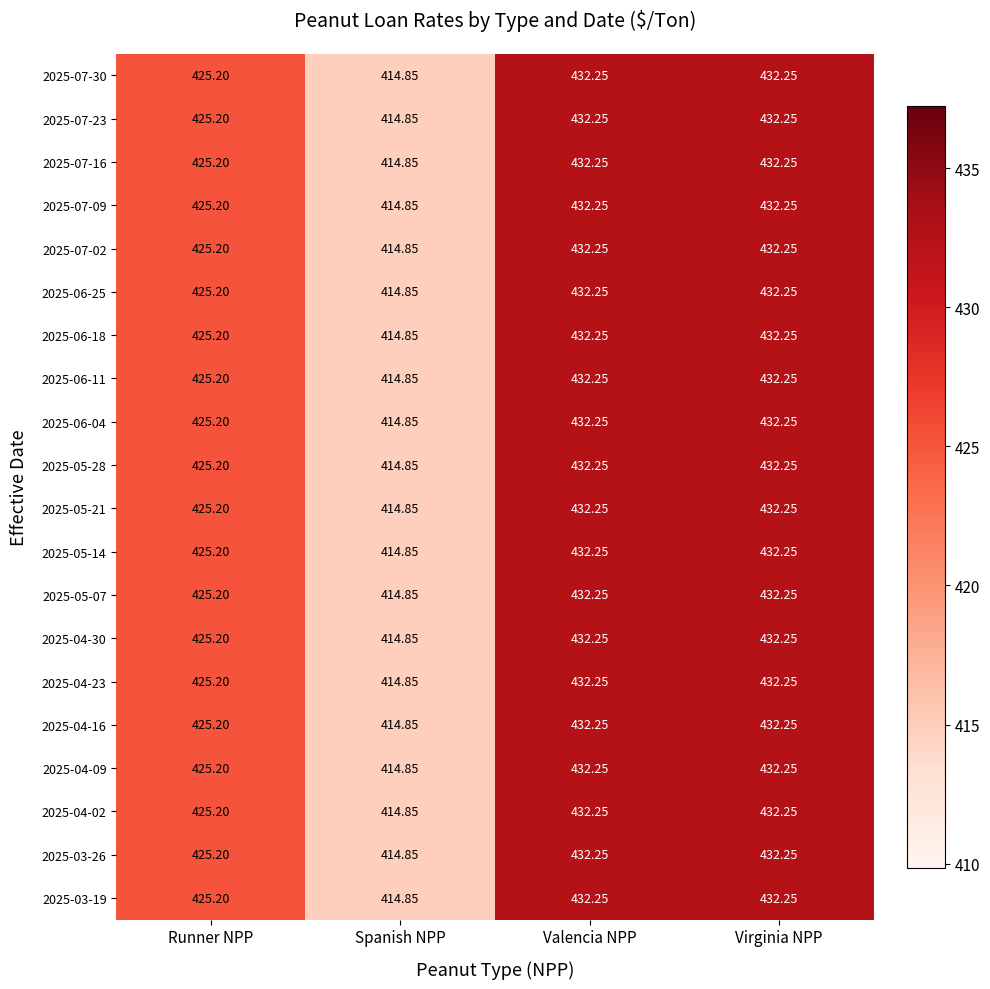

Which category has the lowest value in the 2025-03-19 series?

Spanish NPP